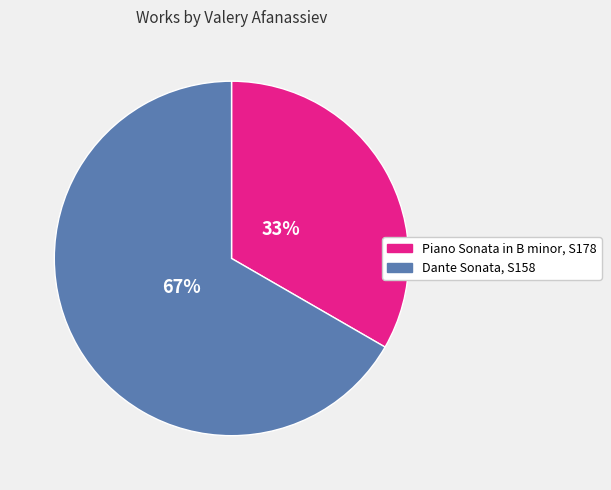

To the nearest percent, what is the average slice percentage?

50%